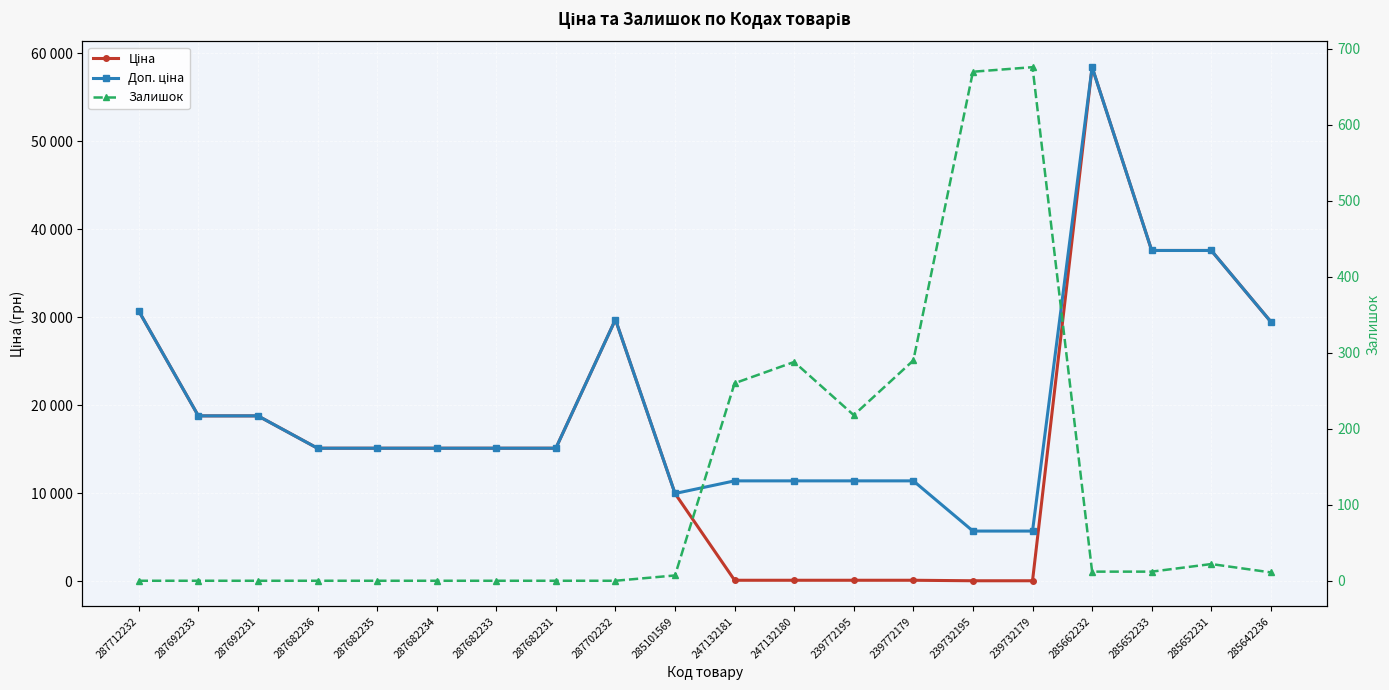

What is the difference between the maximum and minimum values in the Доп. ціна series?

52721.5